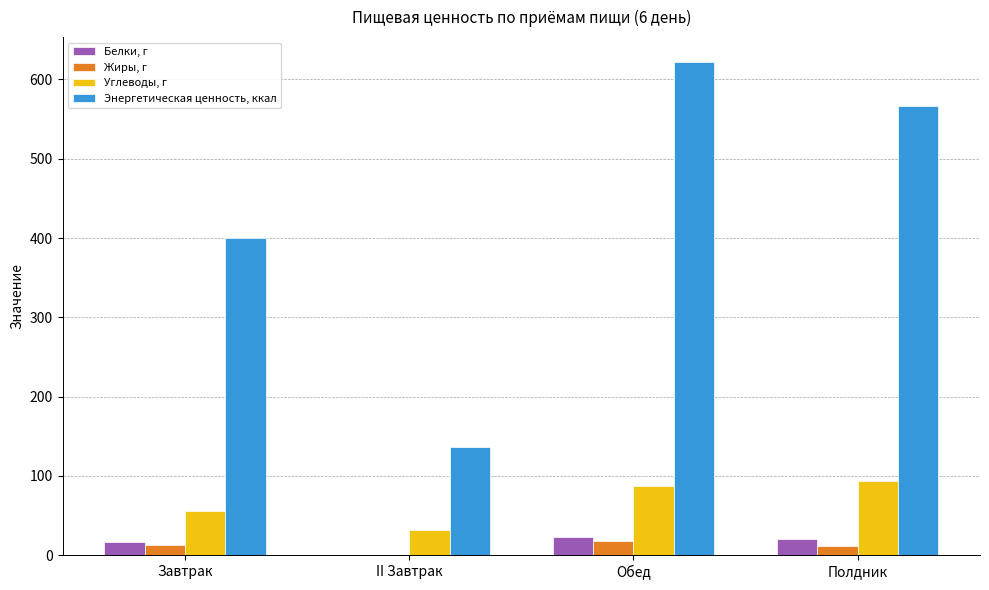

Does the chart contain stacked bars?

No